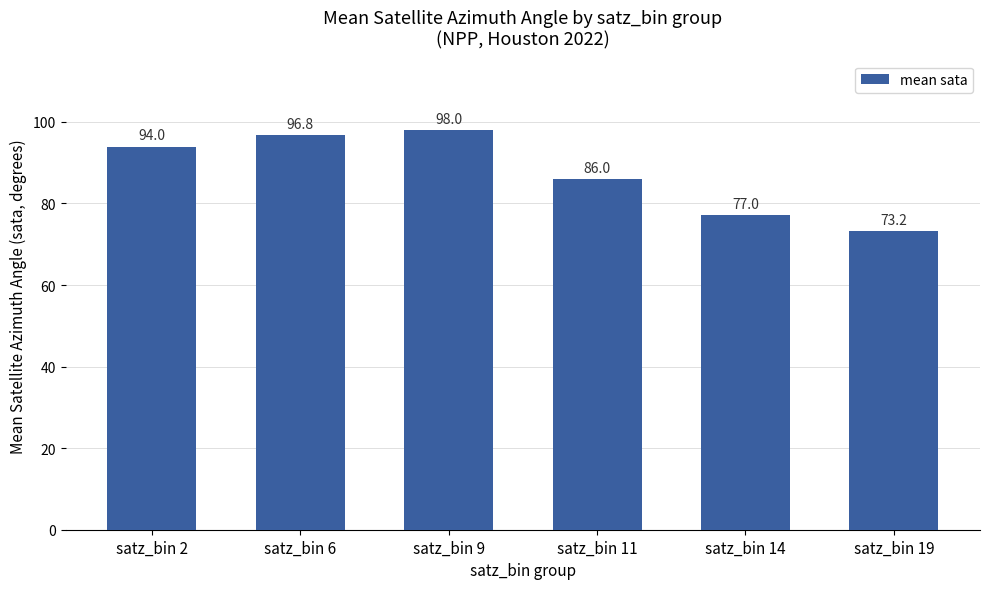

At which label is the value closest to 85?

satz_bin 11